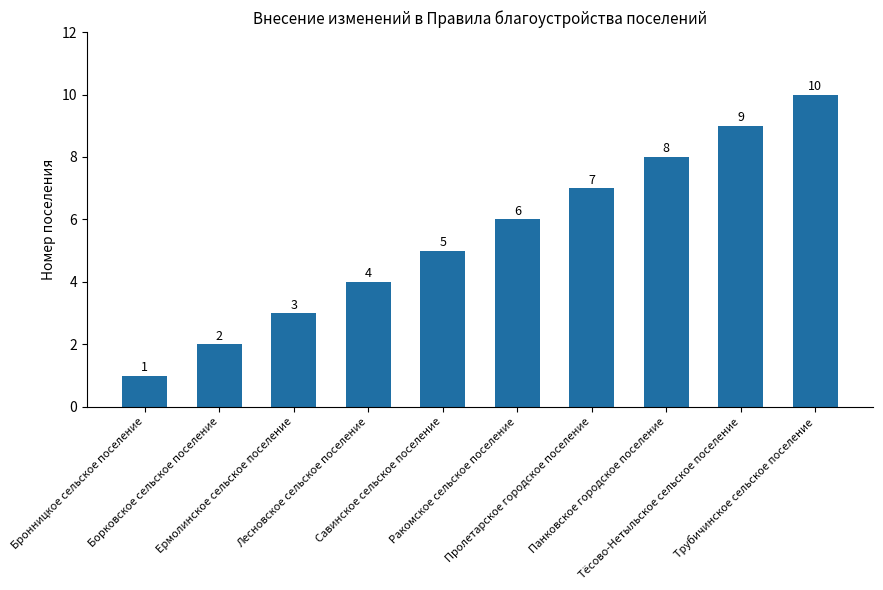

How many values are between 3 and 8?

6